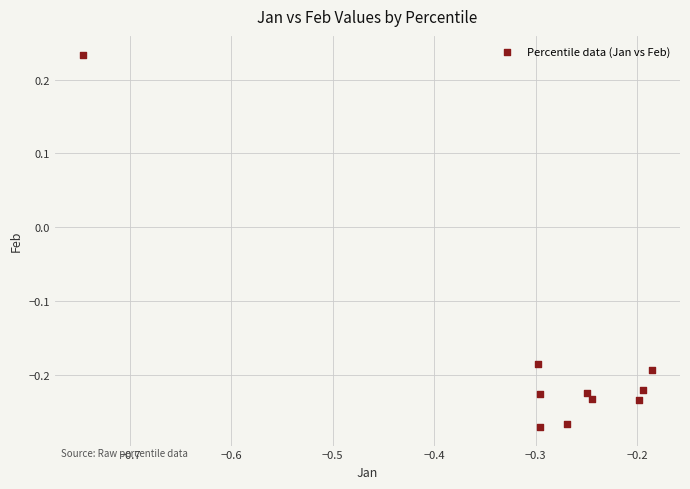

What is the range of X values (max minus min)?

0.6